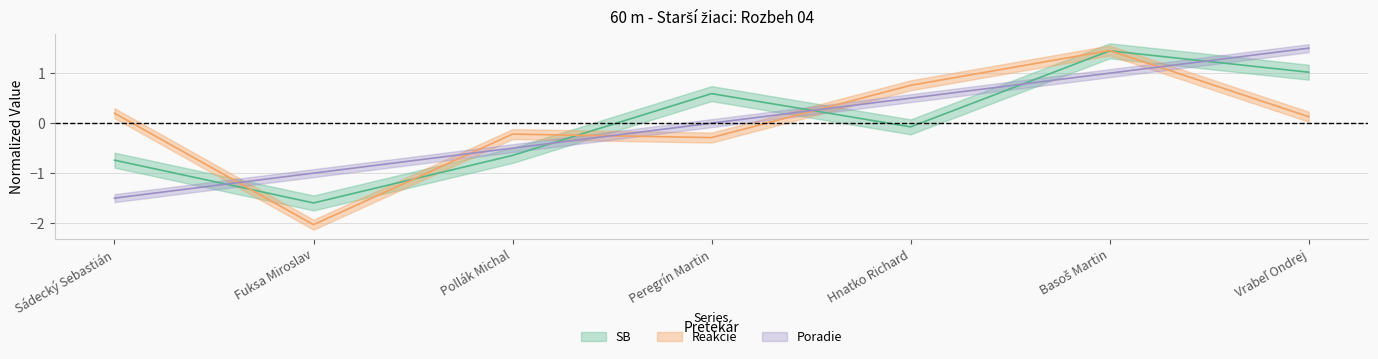

The Reakcie series shows -0.1 at Peregrín Martin. True or false?

False